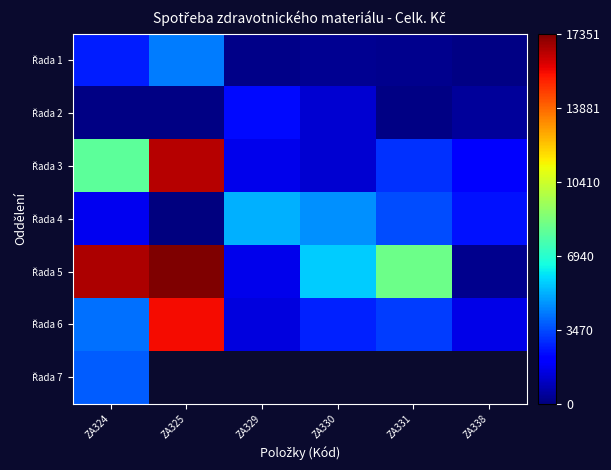

Which series has the largest total across all categories?

Řada 5